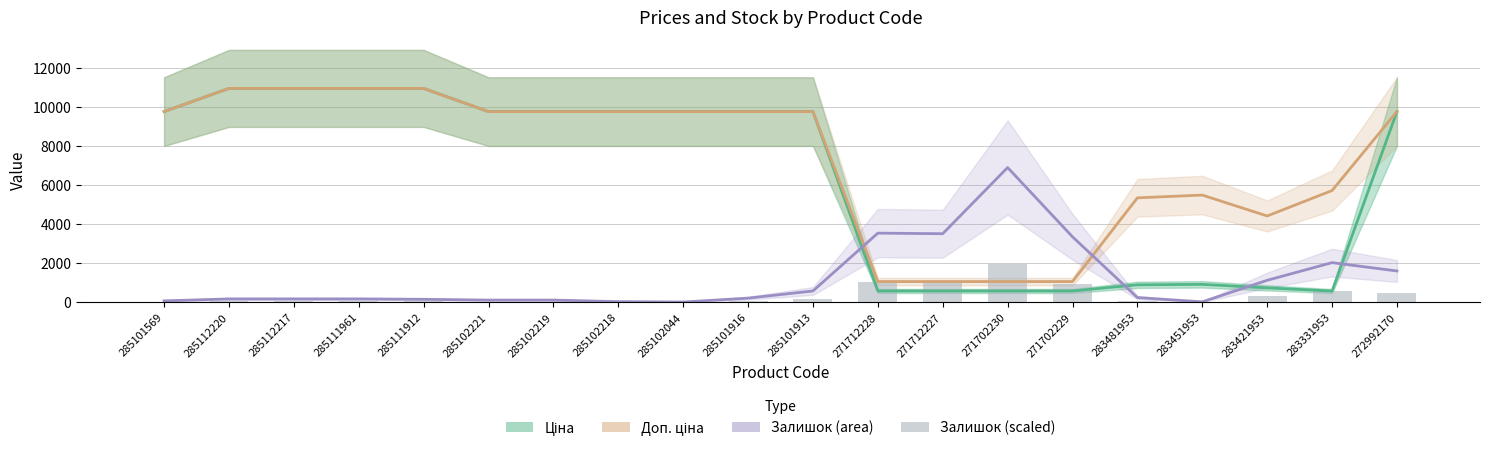

How many groups of bars are there?

20